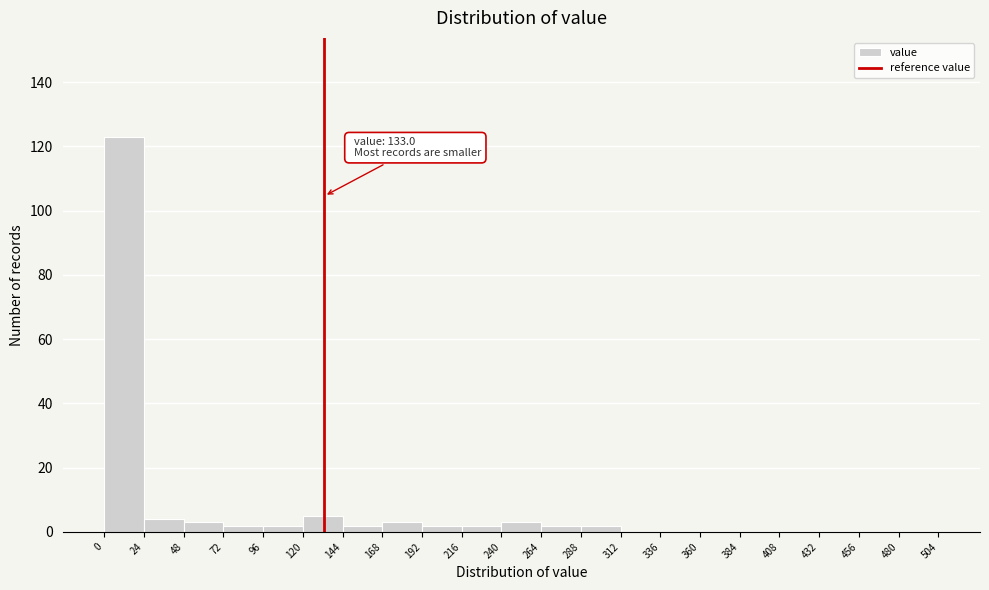

Over which range of the x-axis is the bar tallest?

0 to 24